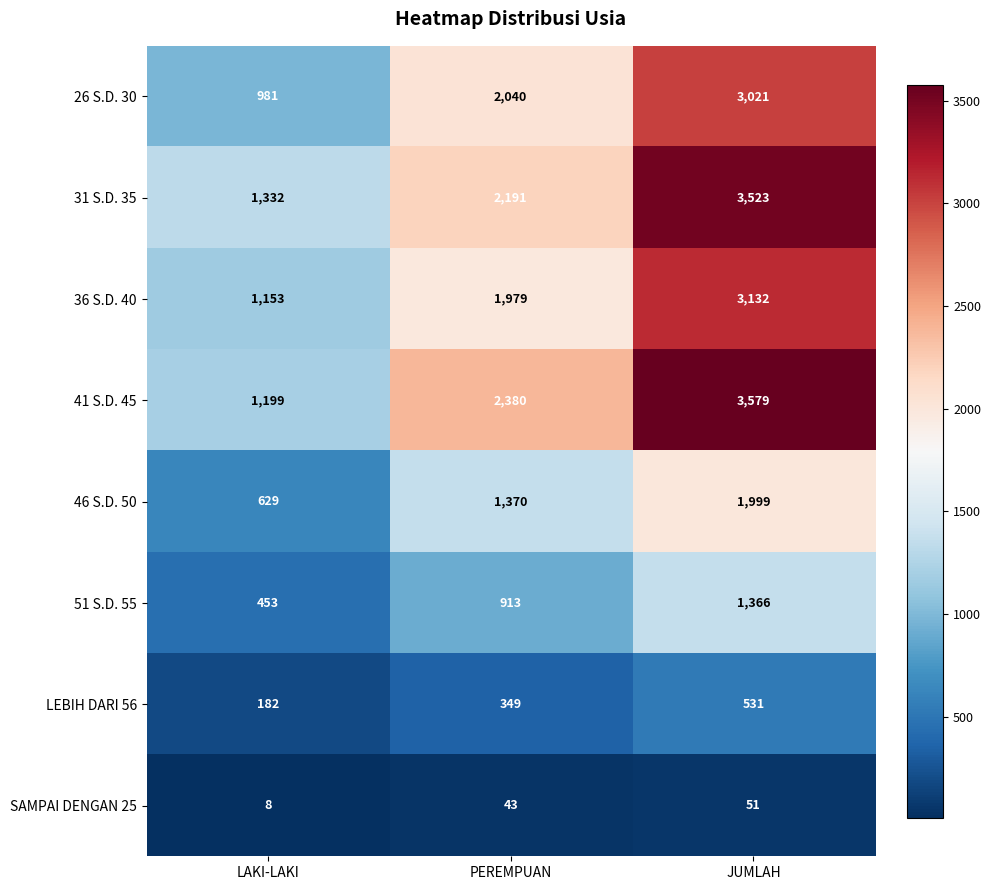

Which label corresponds to the largest value in the chart?

JUMLAH